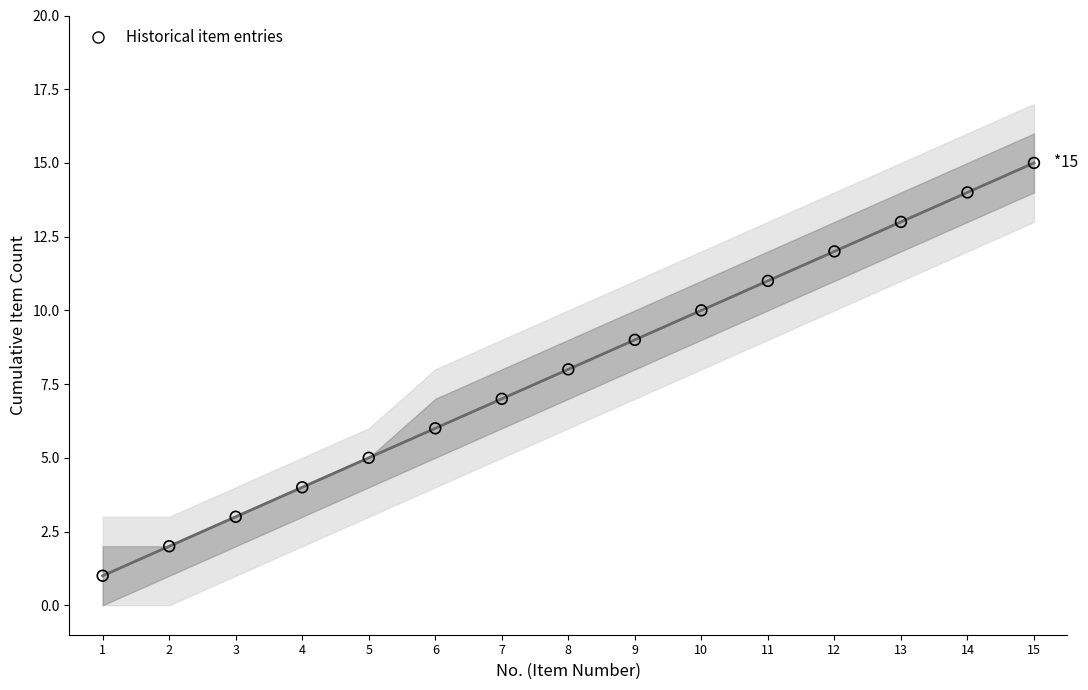

What is the ratio of the value at 1 to the value at 9?

0.1